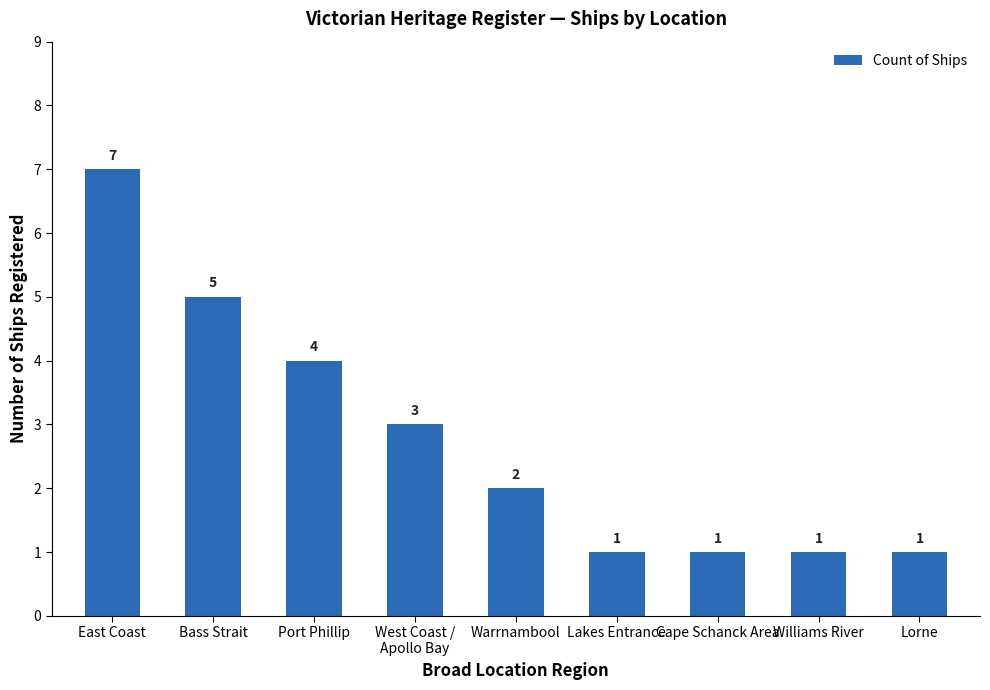

How many data points are less than 2?

4